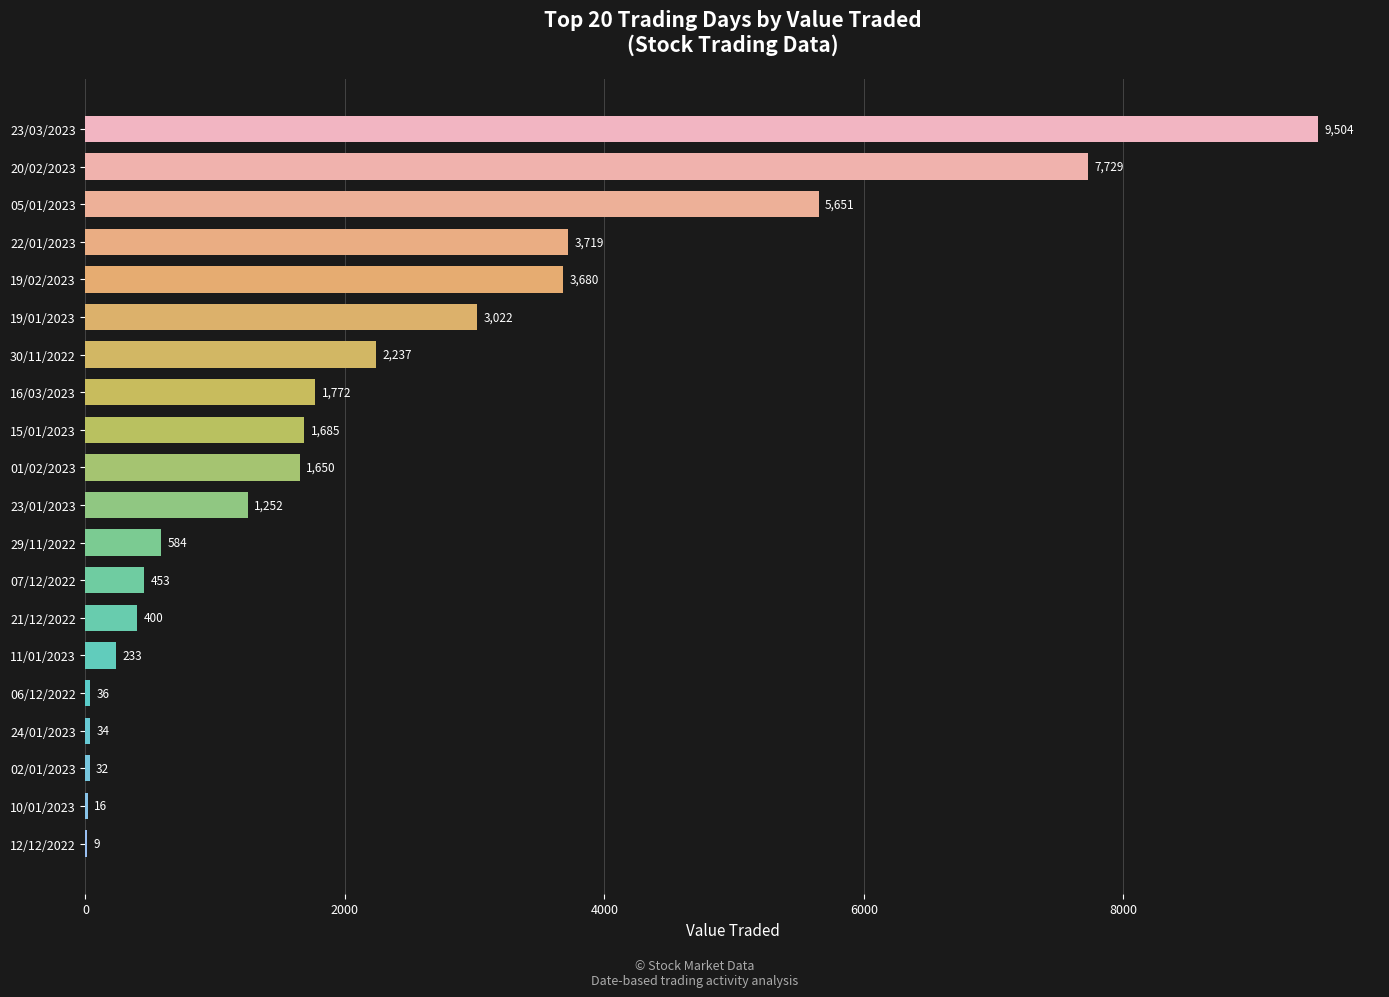

What is the sum of all values?

43698